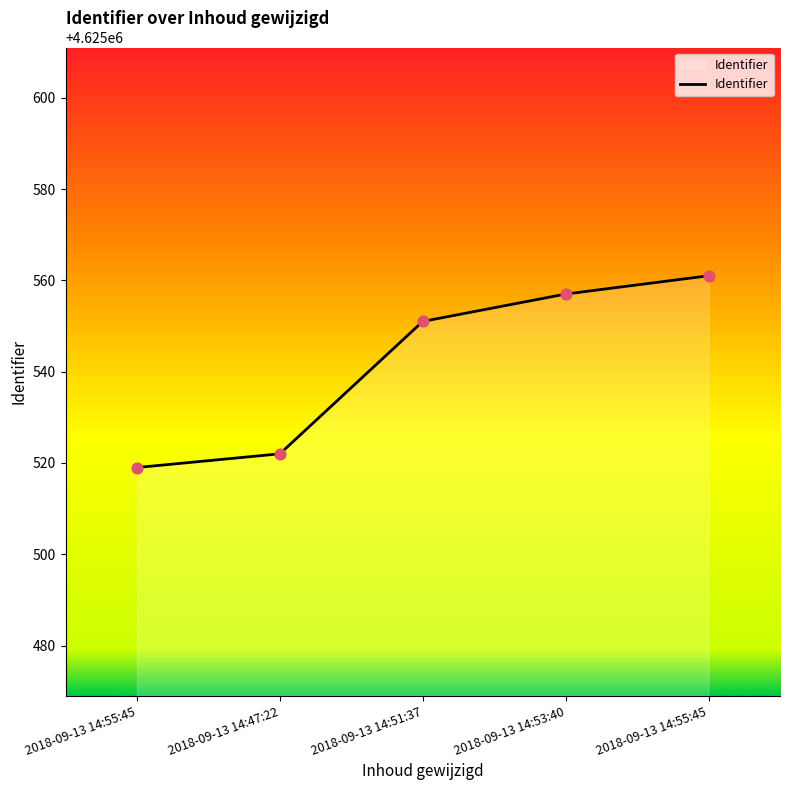

Which has a higher value, 2018-09-13 14:47:22 or 2018-09-13 14:55:45?

2018-09-13 14:47:22